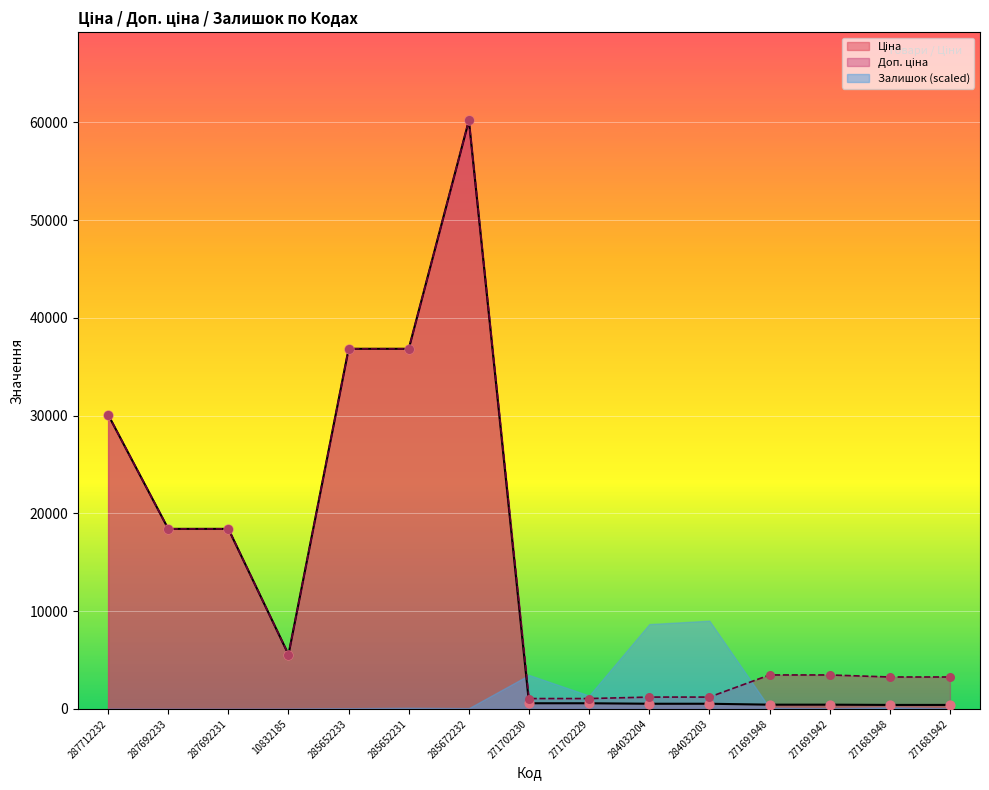

Which series has the largest total across all categories?

Доп. ціна